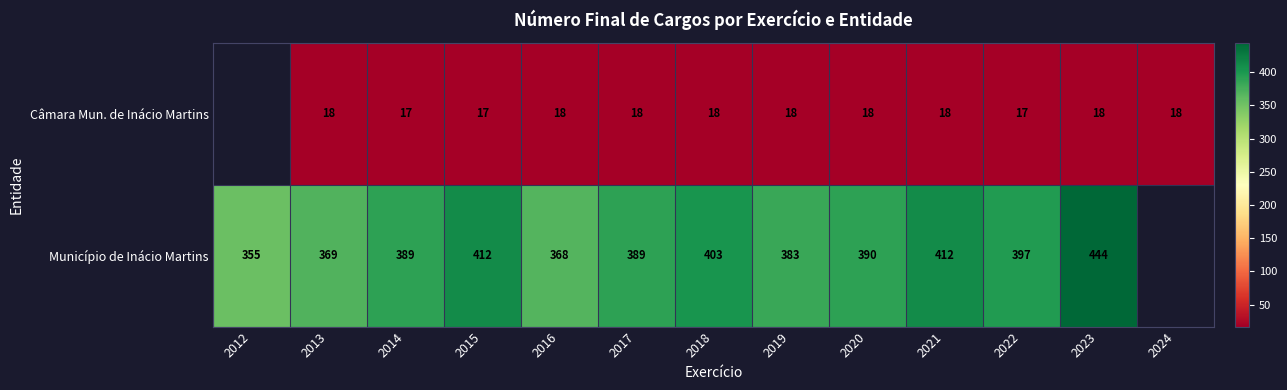

What is the total value across all series at 2014?

406